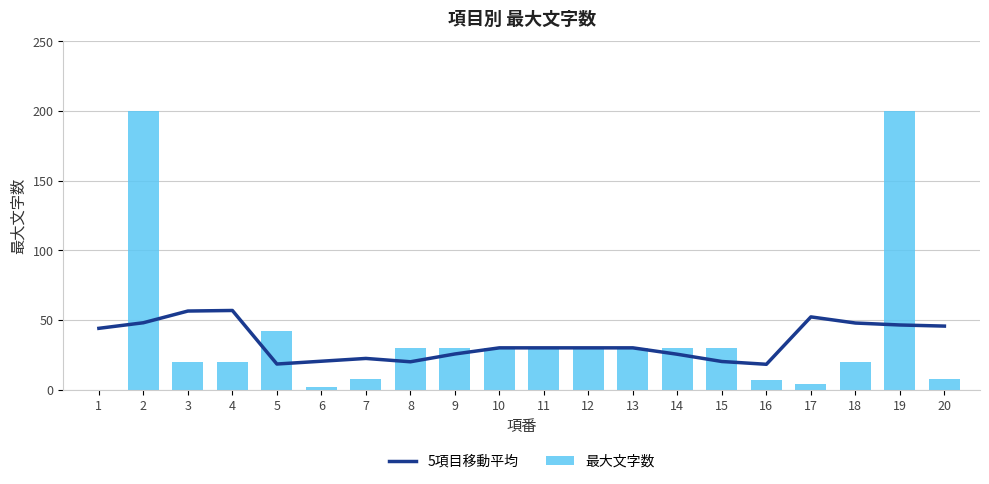

The value of 5項目移動平均 at 9 is 25.6. True or false?

True